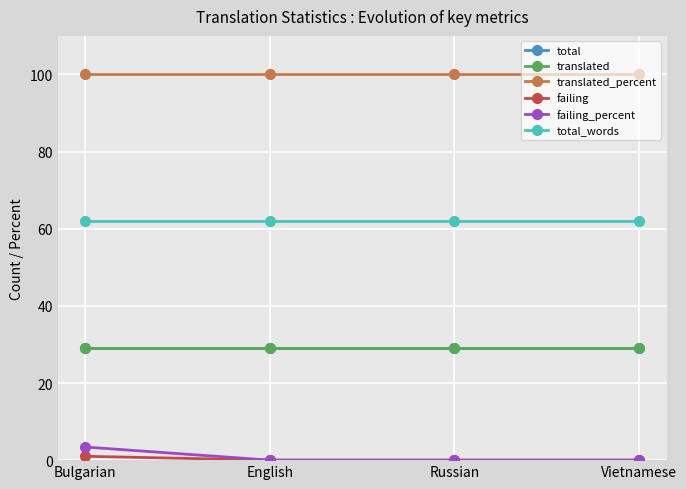

What is the difference between the failing values at Russian and Bulgarian?

1.0